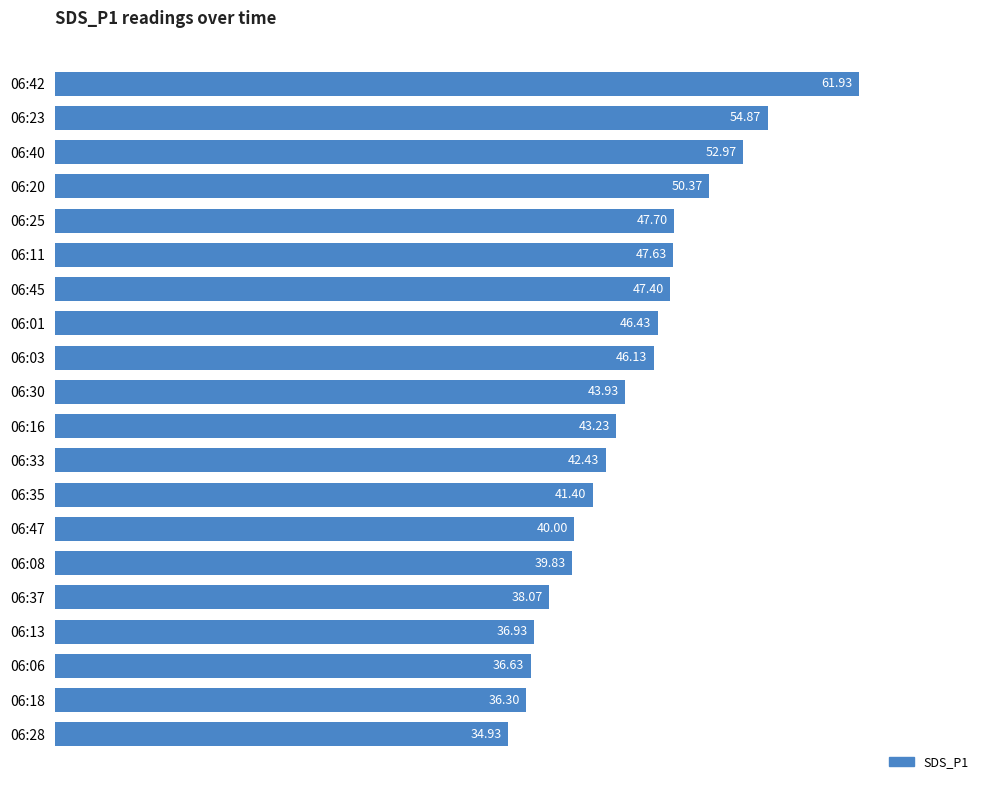

Approximately how many times larger is the value at 06:11 compared to 06:25?

1.0